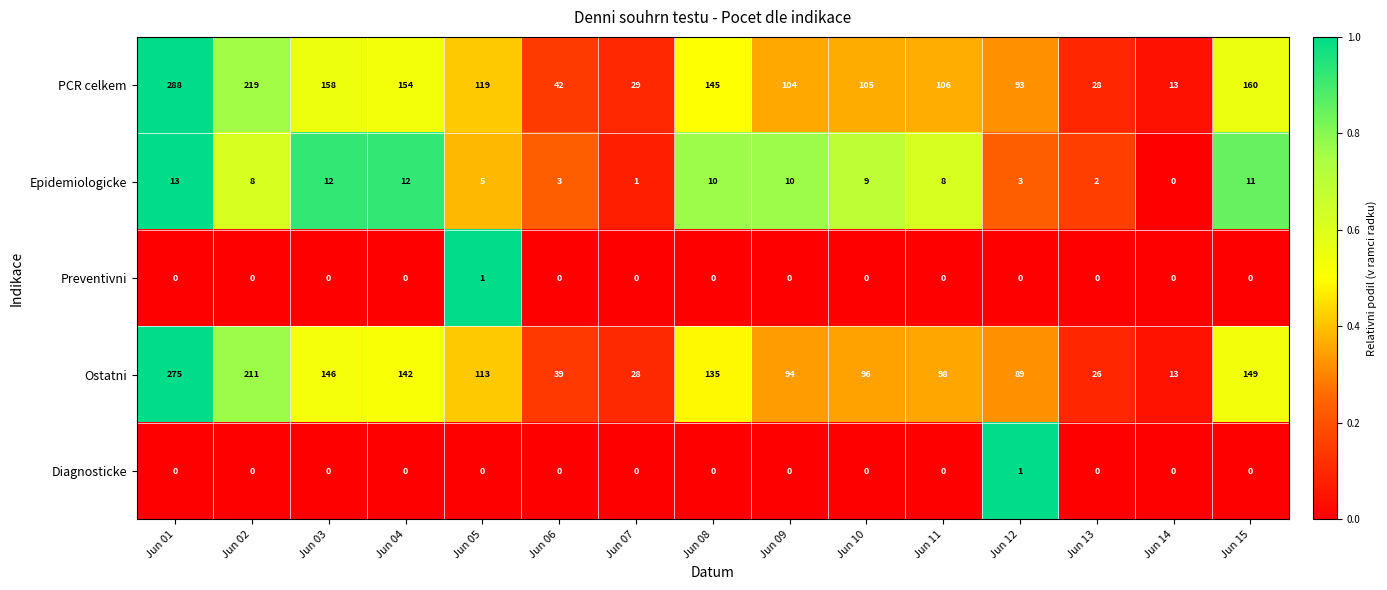

Rank the categories by PCR celkem value from highest to lowest.

Jun 01, Jun 02, Jun 15, Jun 03, Jun 04, Jun 08, Jun 05, Jun 11, Jun 10, Jun 09, Jun 12, Jun 06, Jun 07, Jun 13, Jun 14